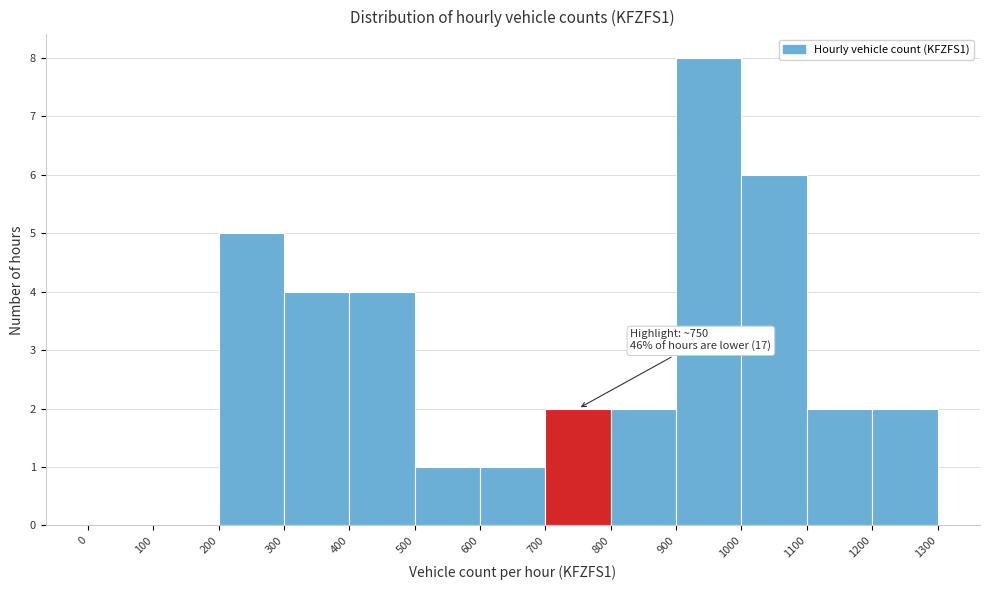

Over which range of the x-axis is the bar tallest?

900 to 1000